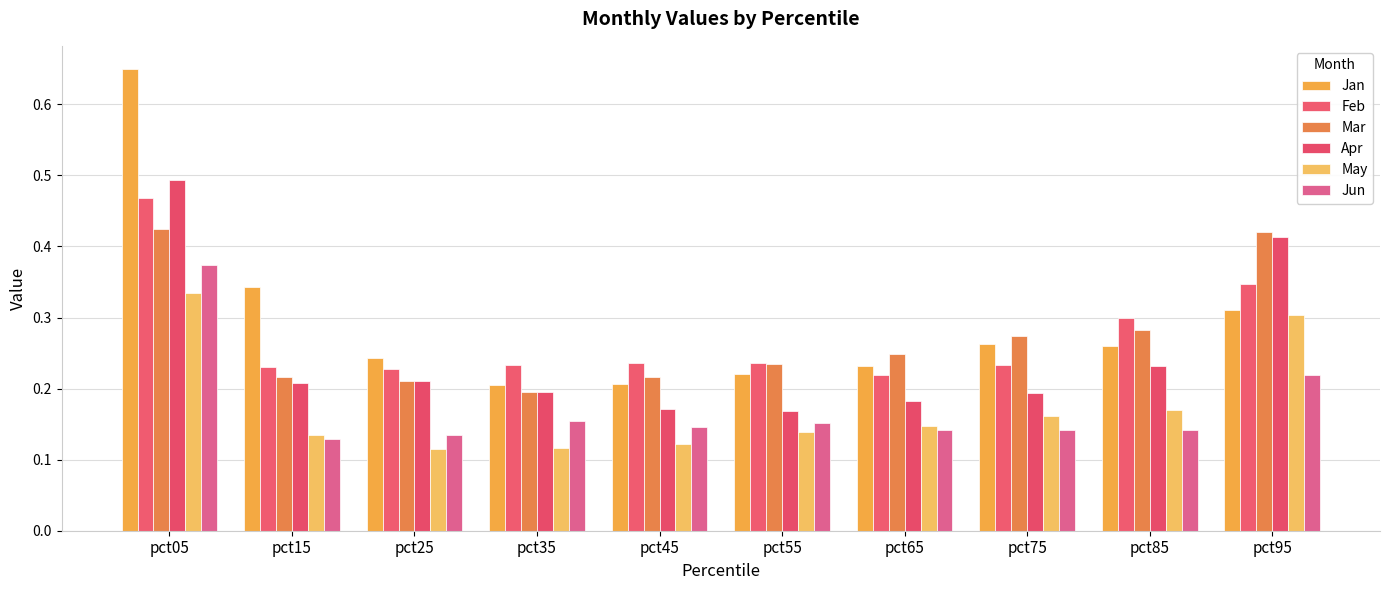

True or false: May has a value of 0.2 at pct45.

False